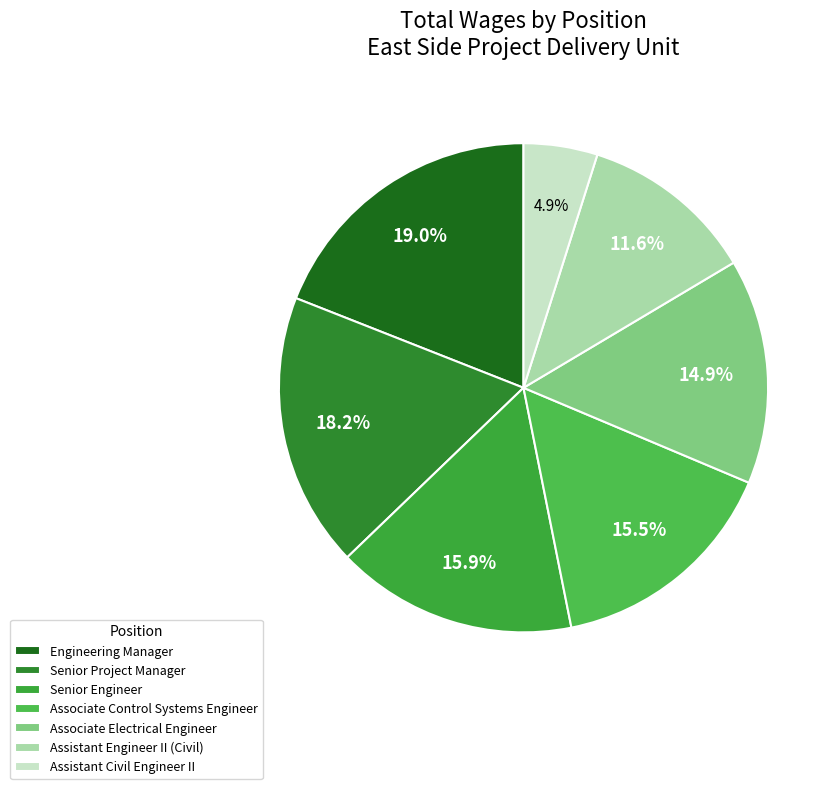

To the nearest percent, what is the difference between the Engineering Manager and Senior Project Manager slice percentages?

1%